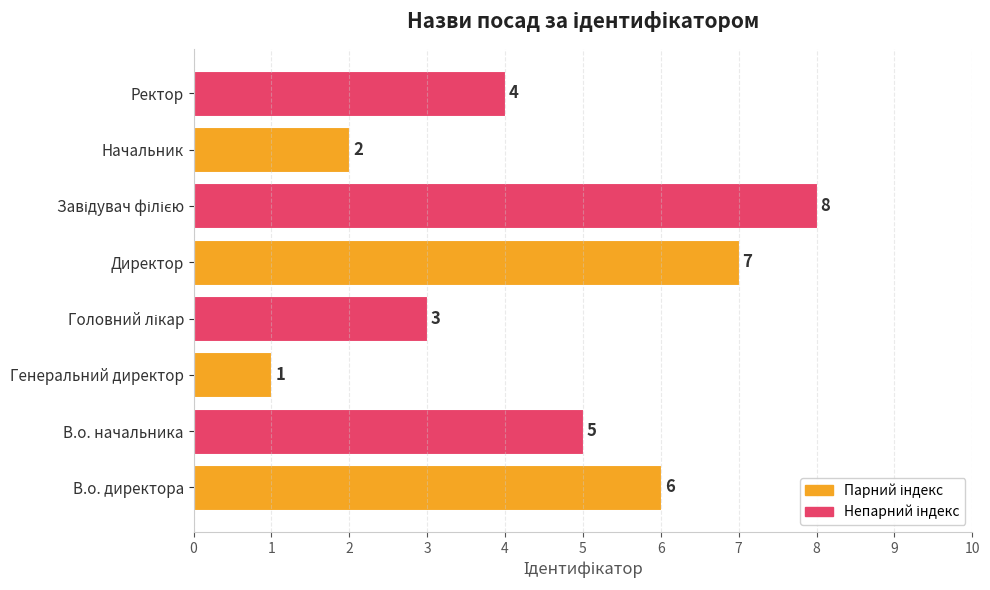

True or false: the data shows 12 at Директор.

False